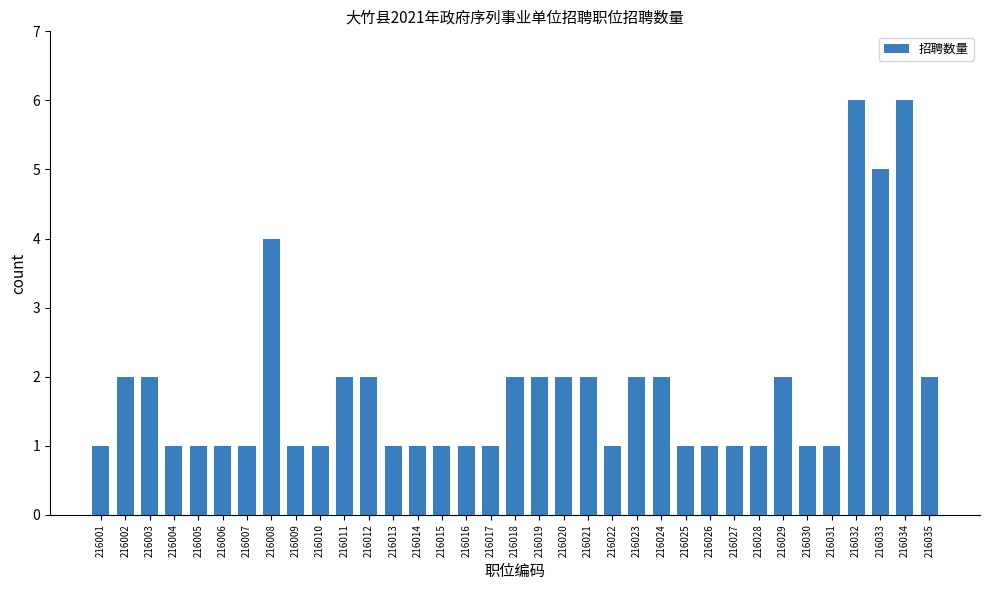

The chart shows a value of 1 at 216002. True or false?

False